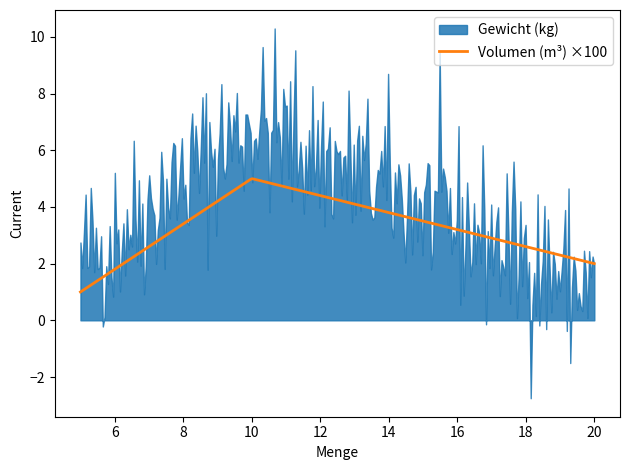

What is the lowest value of the Volumen (m³) ×100 series?

1.0